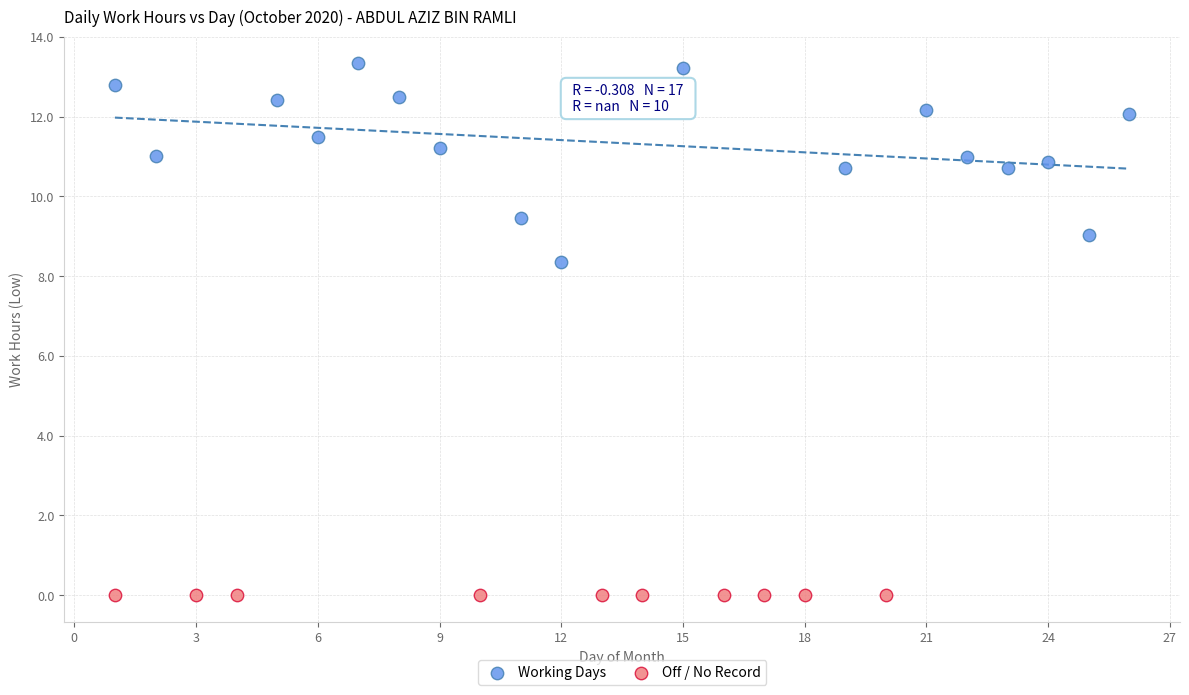

Which series contains the highest Y value?

Working Days